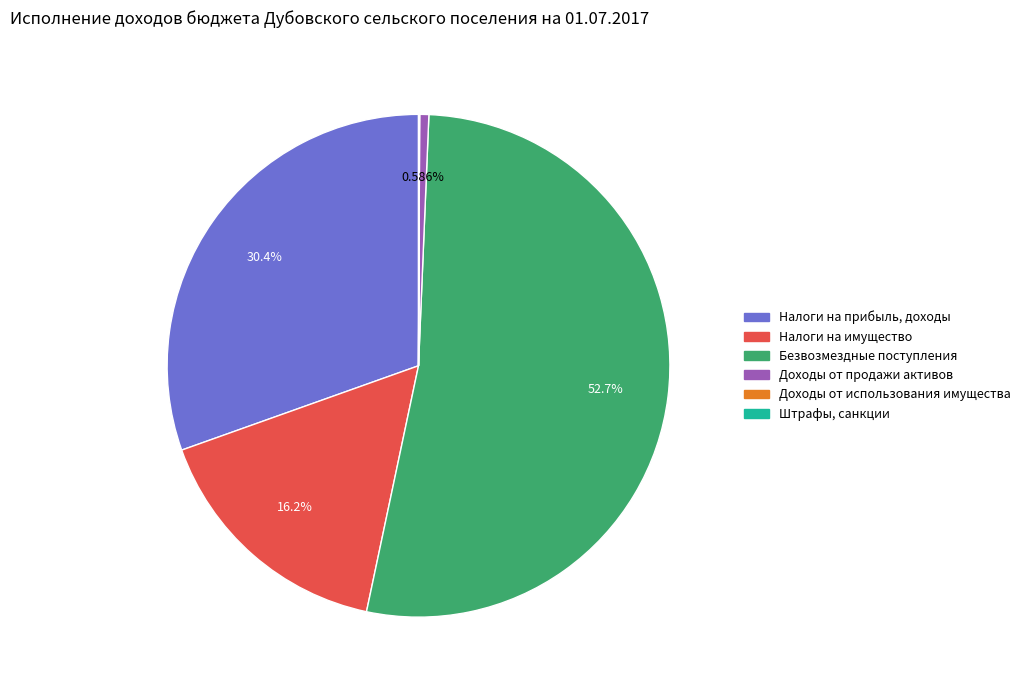

Which category has the biggest portion of the pie?

Безвозмездные поступления